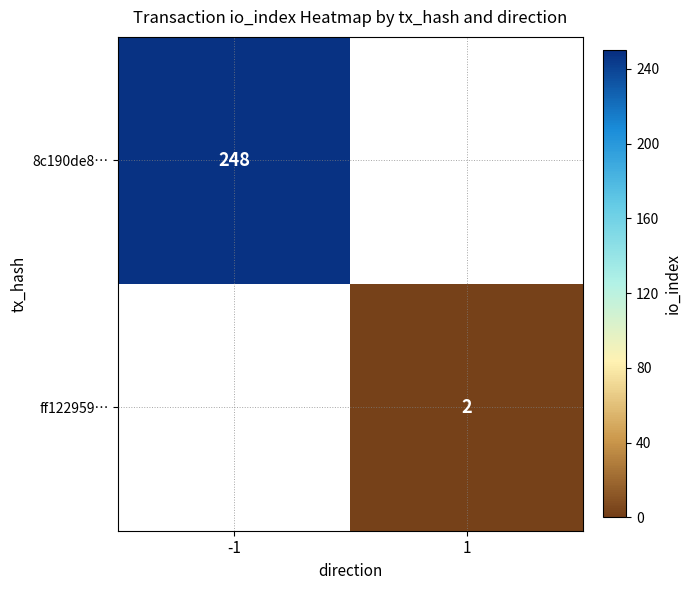

The value of 8c190de8… at -1 is 248. True or false?

True